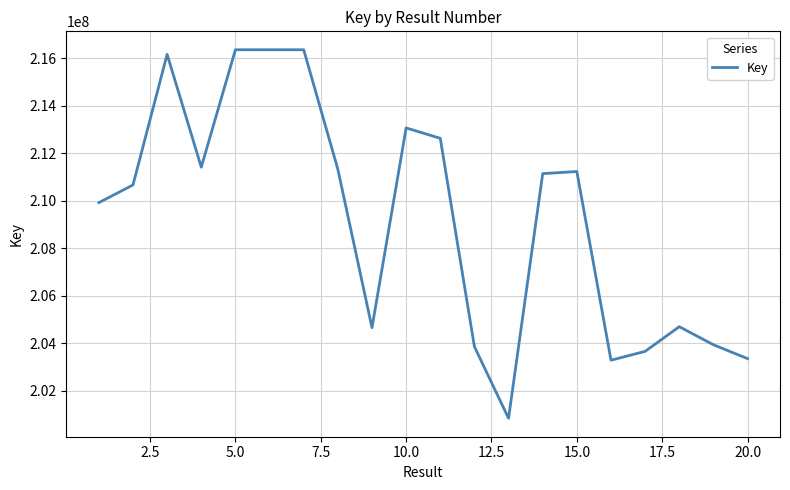

What is the difference between the maximum and minimum values?

15508085